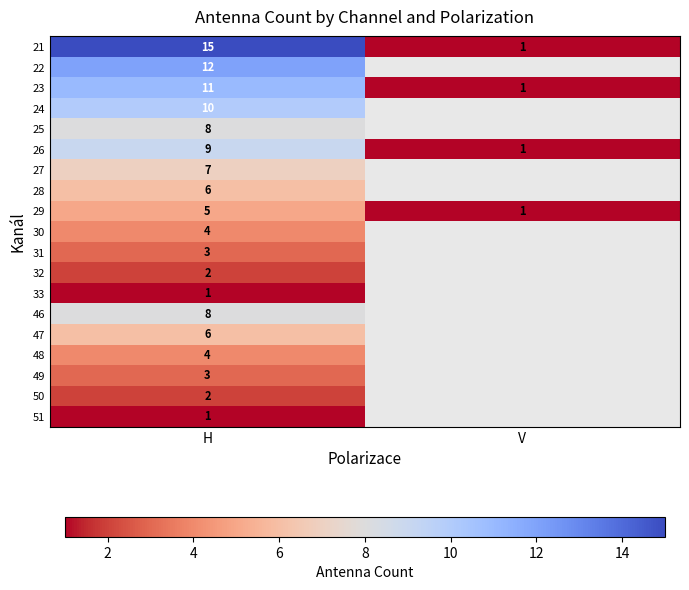

The value of 47 at H is 10. True or false?

False